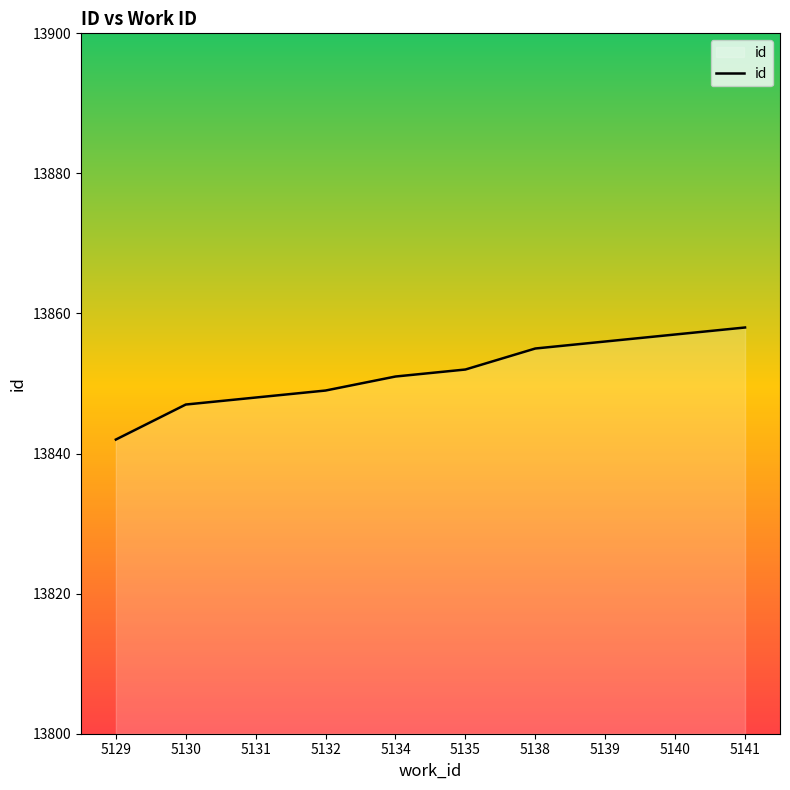

Does the chart have visible grid lines?

No